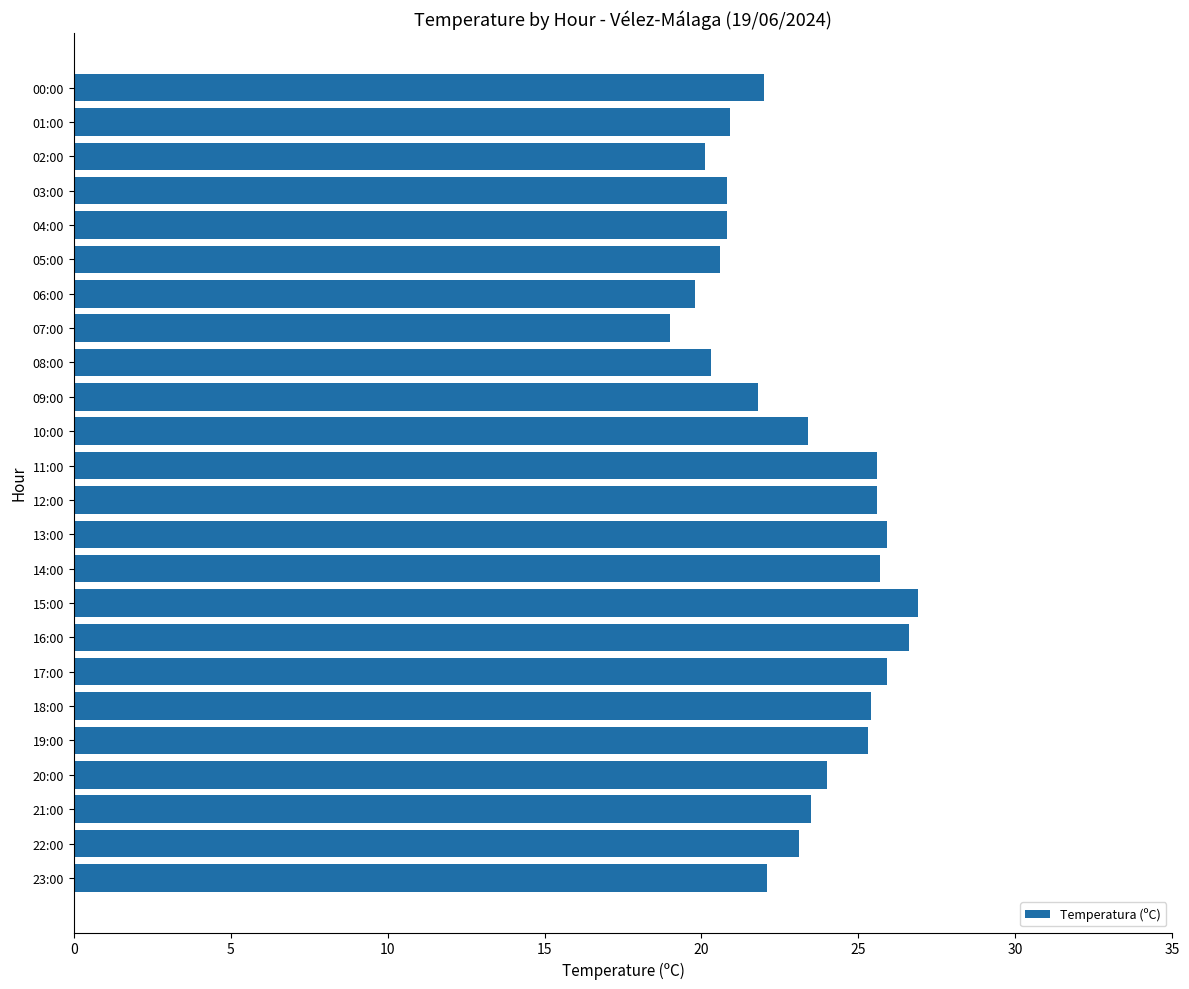

How many categories are shown in the chart?

24